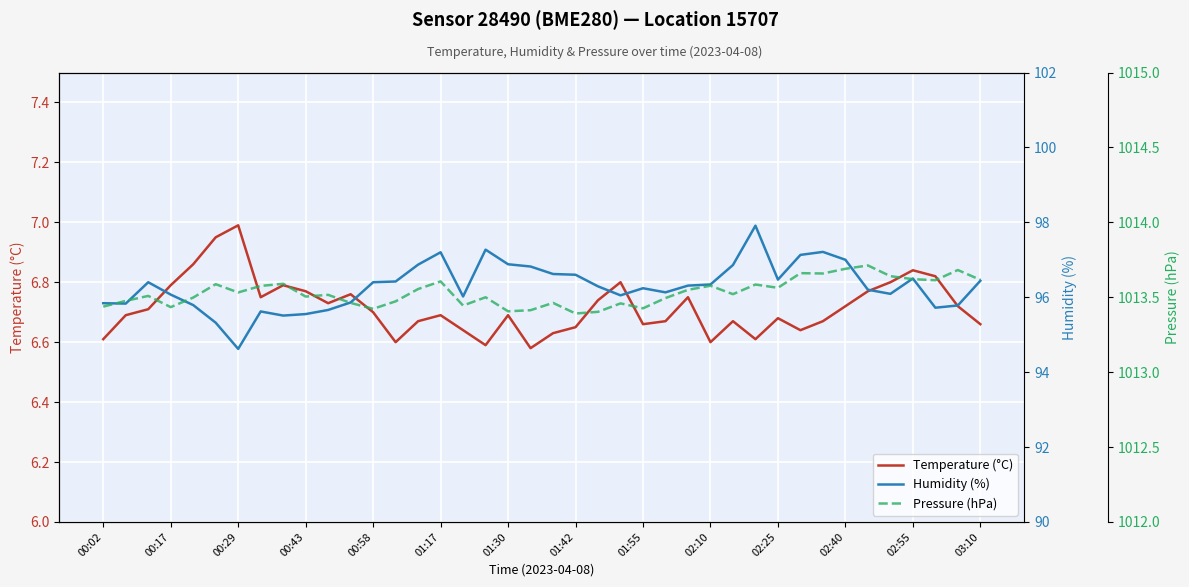

Which category has the highest value in the Temperature (°C) series?

00:29